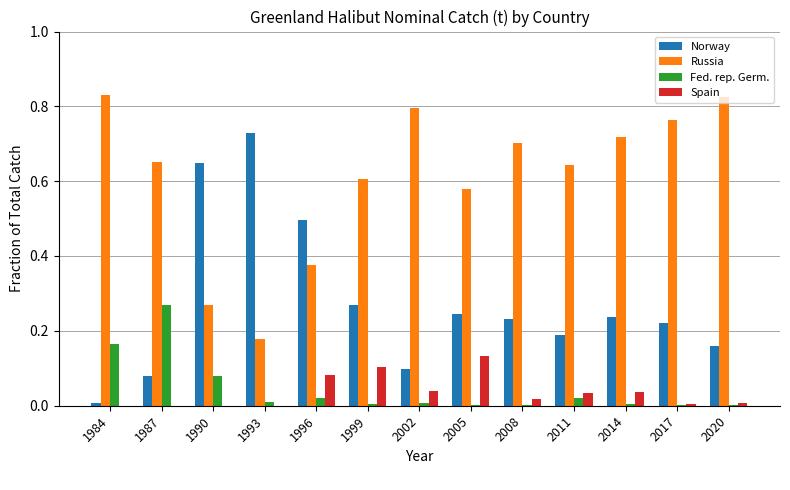

Which series has the largest total across all categories?

Russia